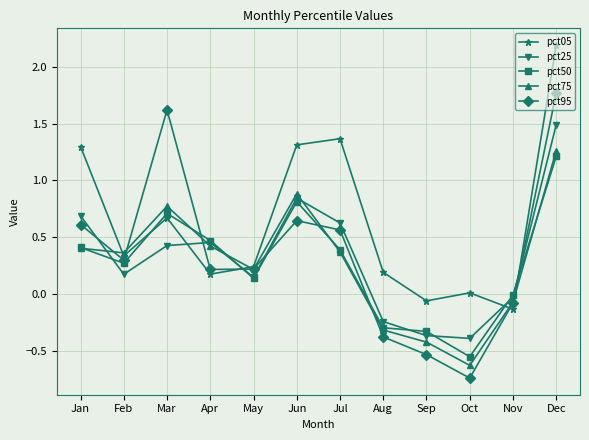

Where do pct25 and pct95 first cross each other?

Jan and Feb